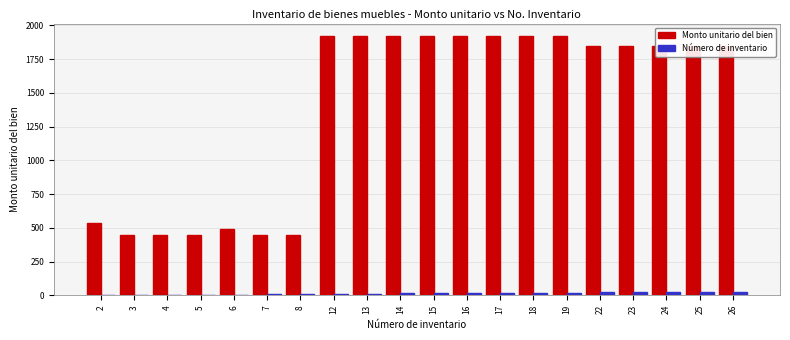

How many distinct data groups are displayed?

2